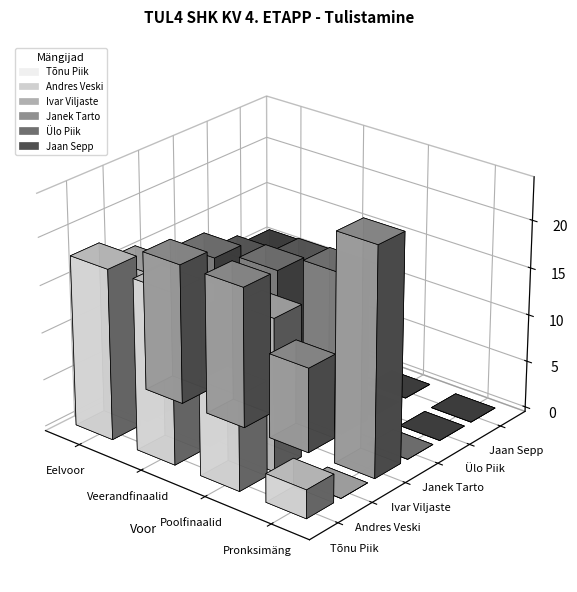

How many bars are there in each group?

6